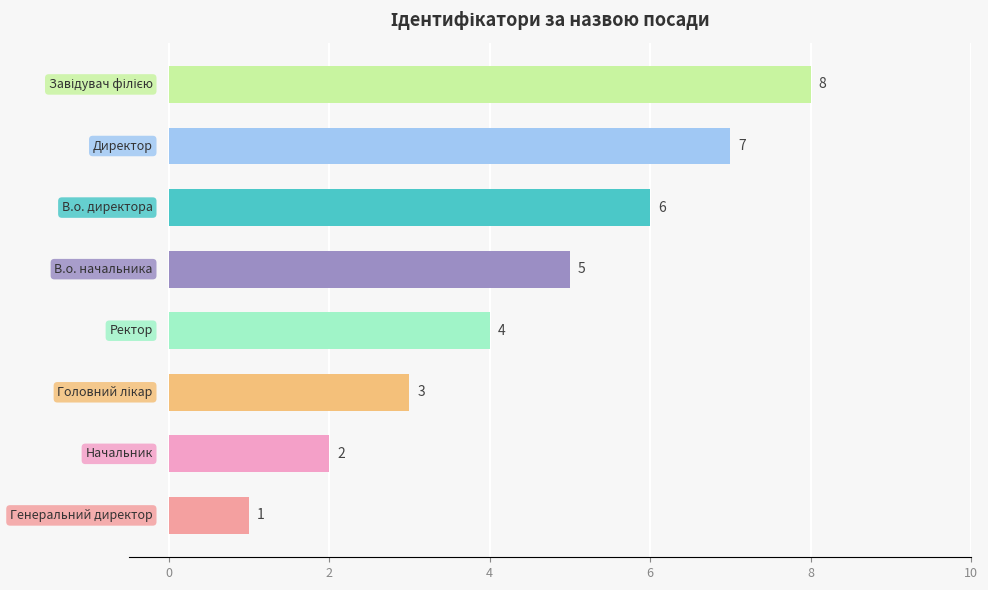

What is the value of the 2nd bar from the top?

7